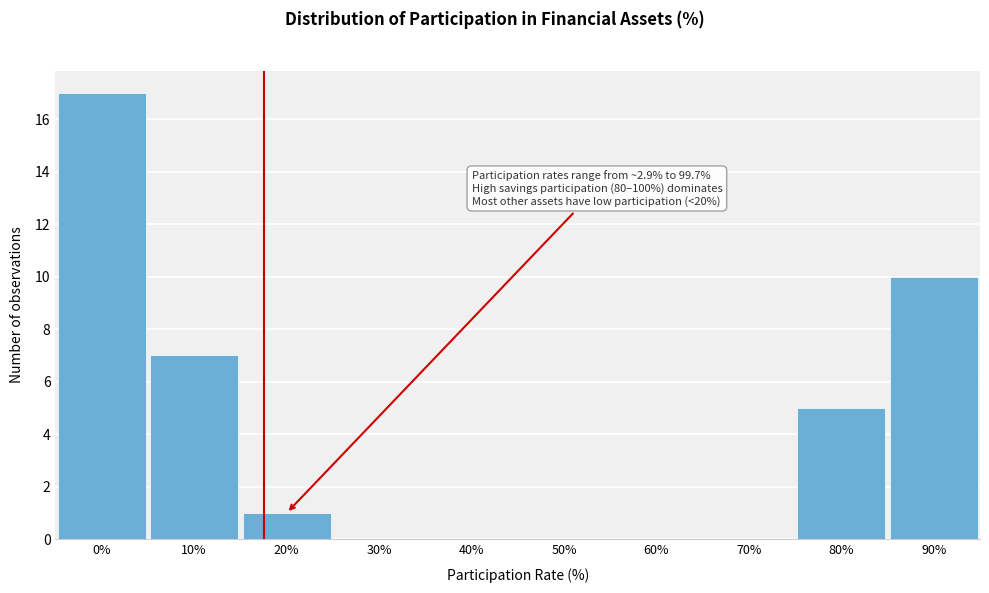

Reading left to right, extract all data points from this chart.

0%=17	10%=7	20%=1	30%=0	40%=0	50%=0	60%=0	70%=0	80%=5	90%=10